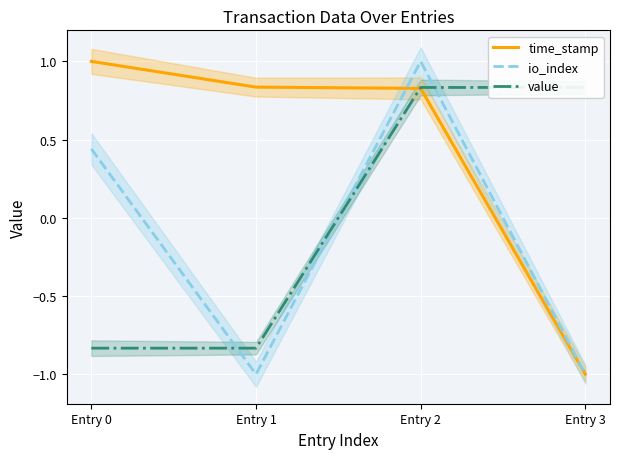

What is the total value across all series at Entry 2?

2.7